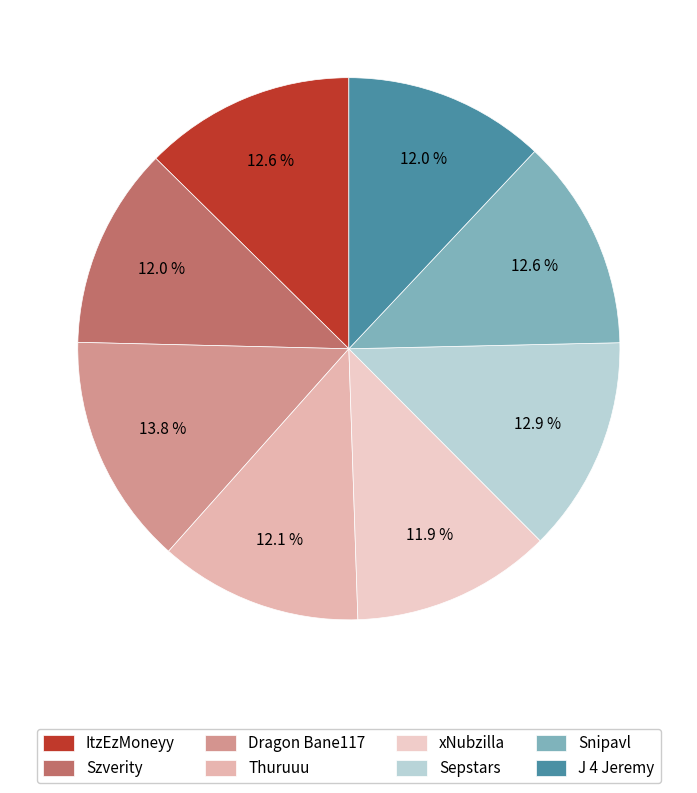

To the nearest percent, what portion does J 4 Jeremy represent?

12%